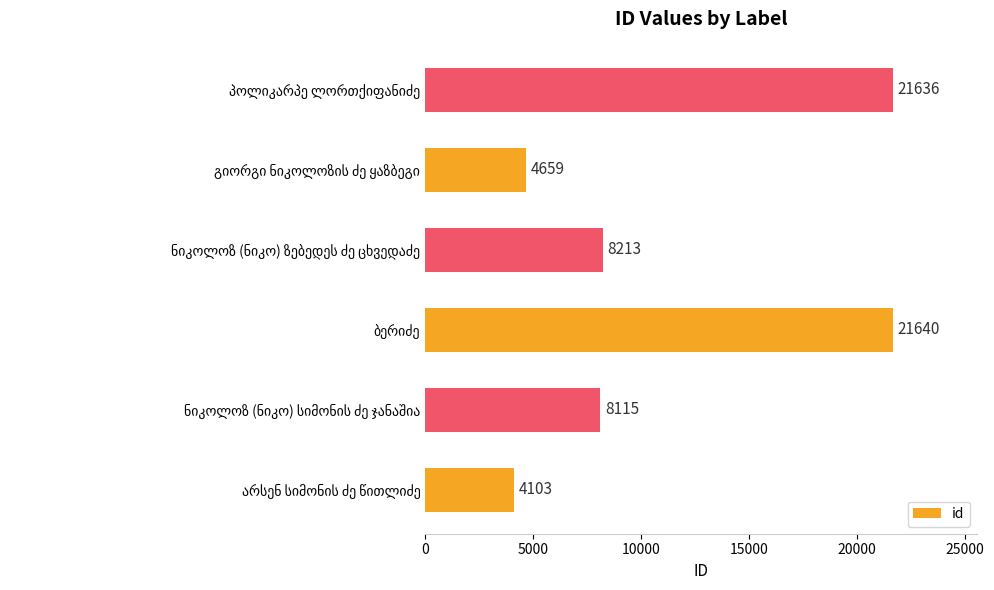

What is the minimum value shown in the chart?

4103